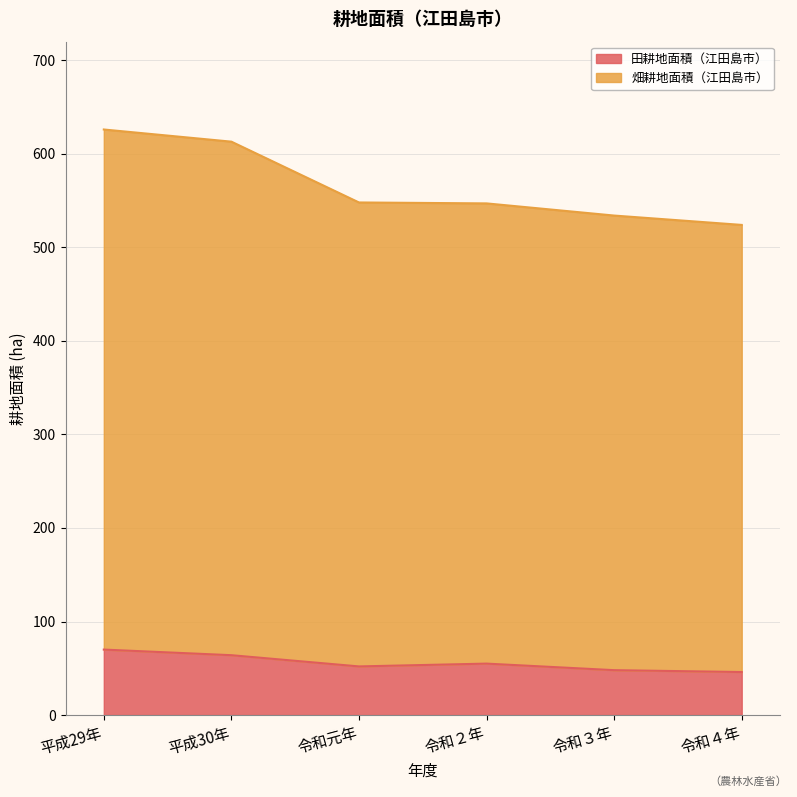

Between 平成29年 and 令和元年, which series saw the biggest shift?

畑耕地面積（江田島市）